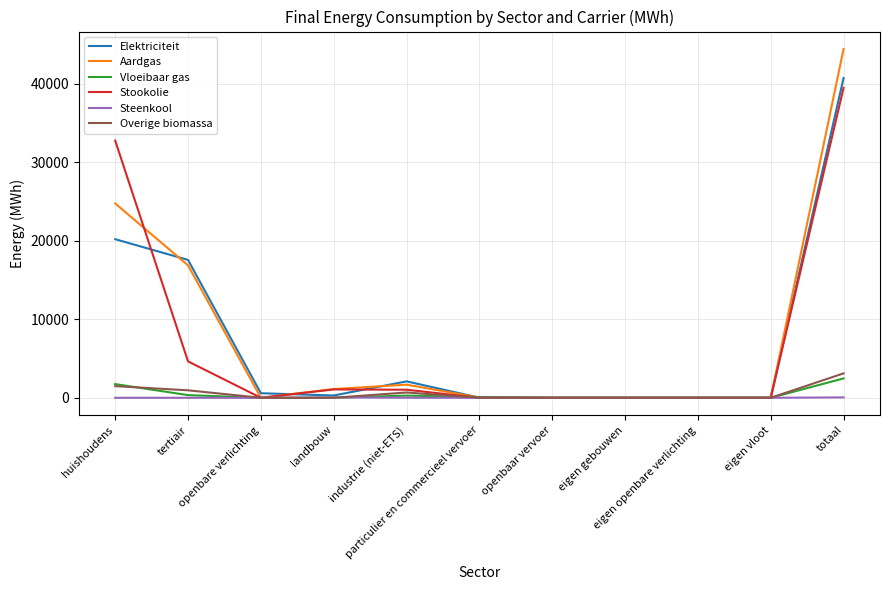

What is the difference between the Vloeibaar gas values at openbare verlichting and particulier en commercieel vervoer?

97.7